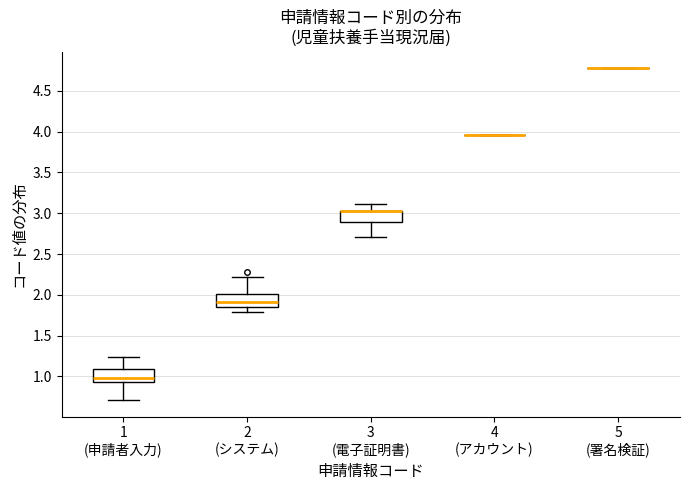

Reading left to right, transcribe this box plot: for each box, give where its median line is, the range the box spans, and where its two whiskers end, as read against the y-axis. The values are not printed on the chart, so give them approximately, as read against the axis.

1 (申請者入力): median 1.00, box 0.95 to 1.10, whiskers 0.70 to 1.25
2 (システム): median 1.90, box 1.85 to 2.00, whiskers 1.80 to 2.20
3 (電子証明書): median 3.05 (drawn on the box's upper edge), box 2.90 to 3.05, whiskers 2.70 to 3.10
4 (アカウント): box collapsed to a line at 3.95, whiskers 3.95 to 3.95
5 (署名検証): box collapsed to a line at 4.80, whiskers 4.80 to 4.80